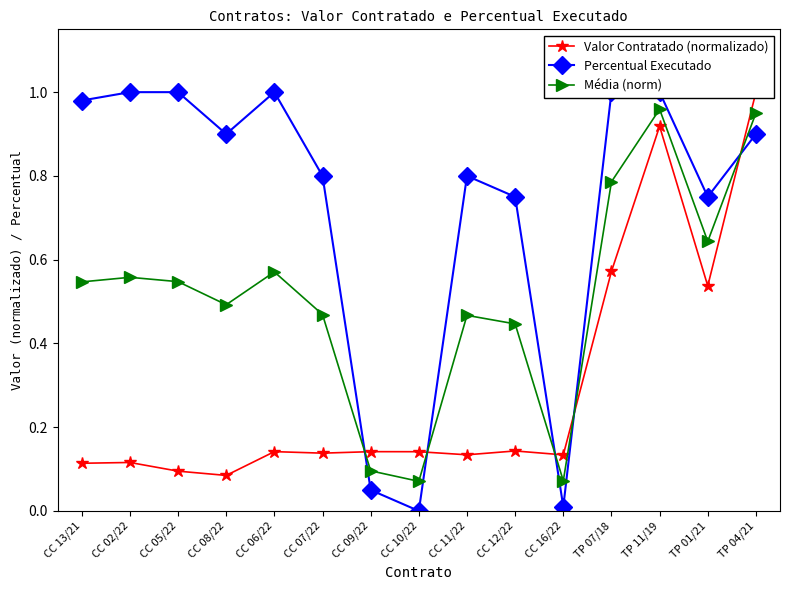

What is the sum of the Valor Contratado (normalizado) values at CC 09/22 and TP 11/19?

1.1